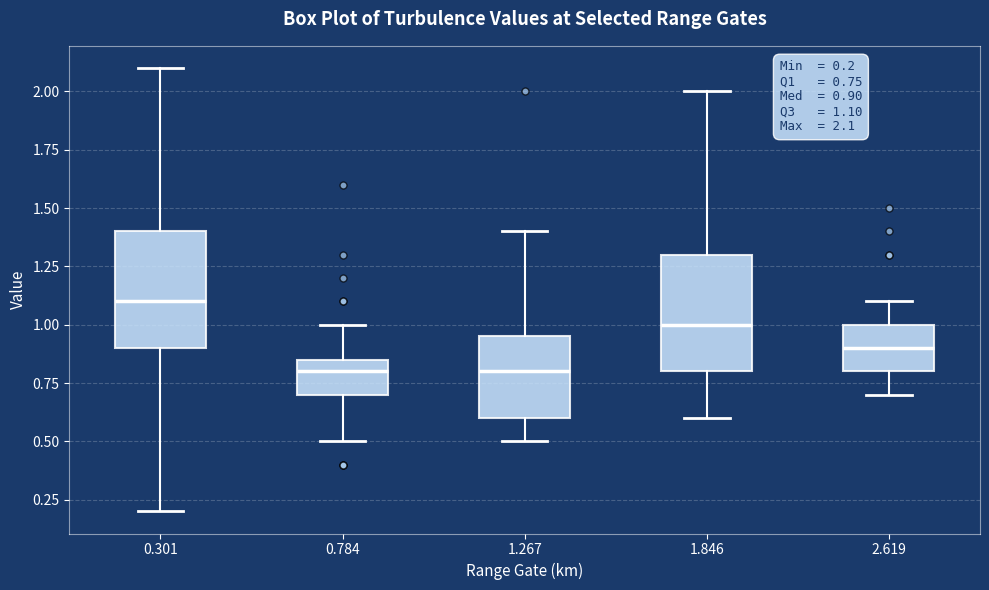

Which box has the highest median line?

0.301